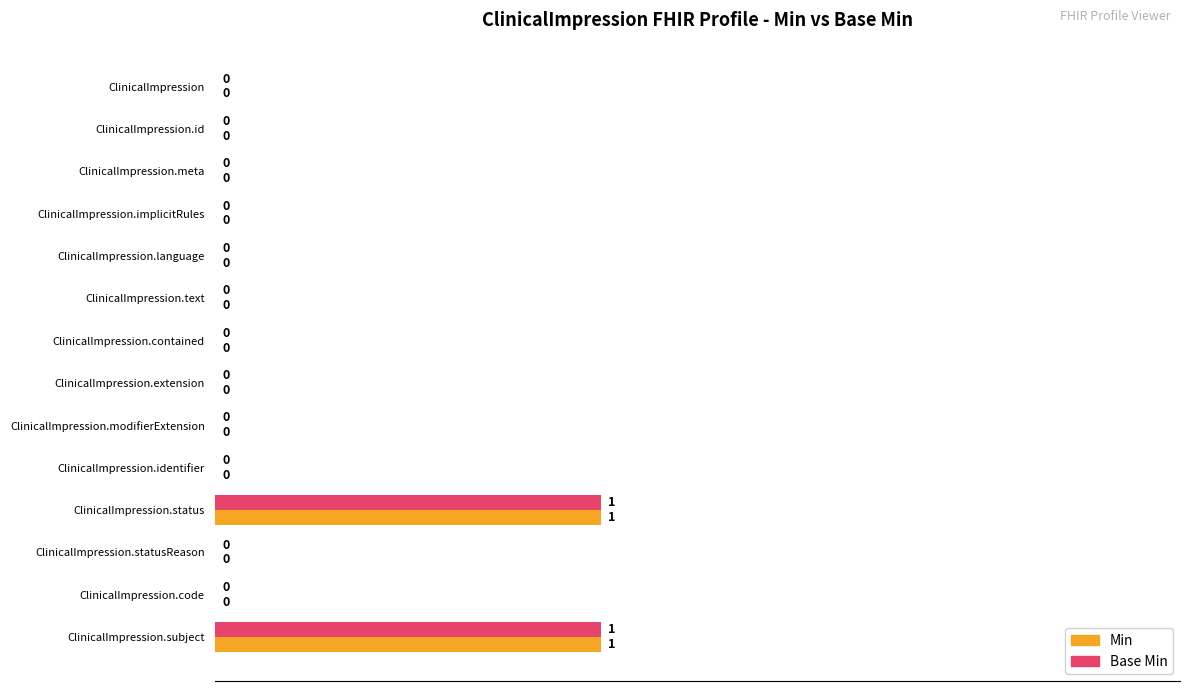

How many Min values are between 0 and 1?

14